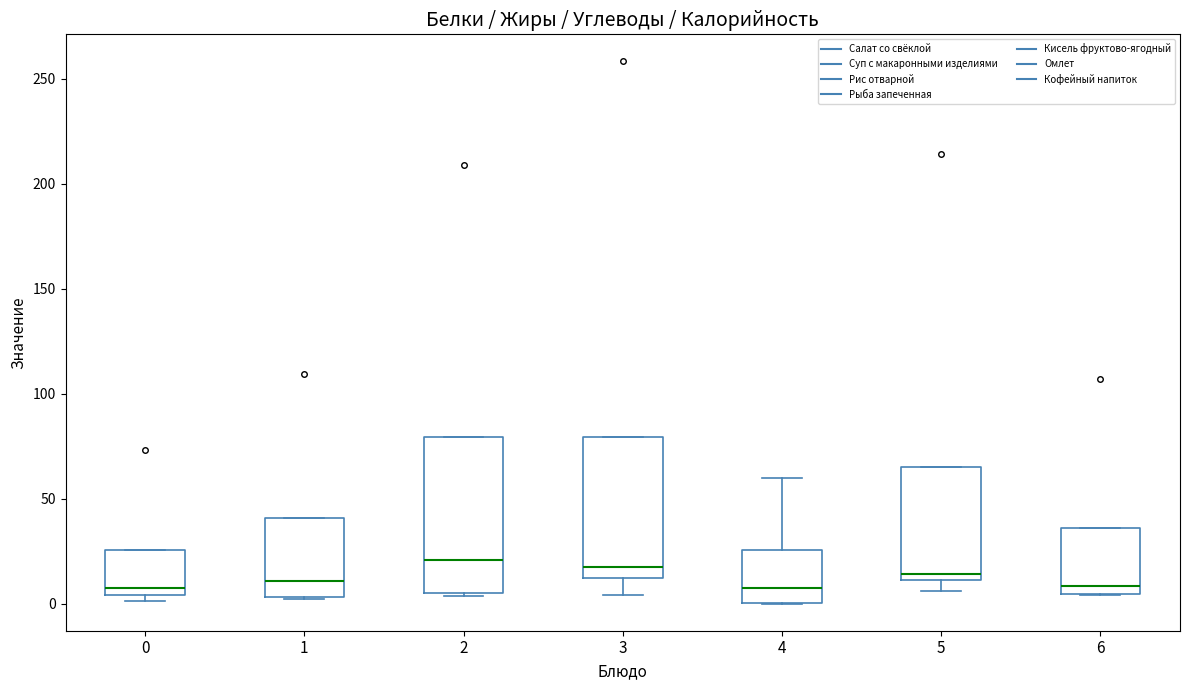

Reading left to right, read every box against the y-axis: the position of its median line, the range the box covers, and the ends of its whiskers. The values are not printed on the chart, so give them approximately, as read against the axis.

0: median 5 (just above the box's lower edge), box 5 to 25, whiskers 0 to 25
1: median 10, box 5 to 40, whiskers 0 to 40
2: median 20, box 5 to 80, whiskers 5 to 80
3: median 20, box 10 to 80, whiskers 5 to 80
4: median 5, box 0 to 25, whiskers 0 to 60
5: median 15, box 10 to 65, whiskers 5 to 65
6: median 10, box 5 to 35, whiskers 5 to 35